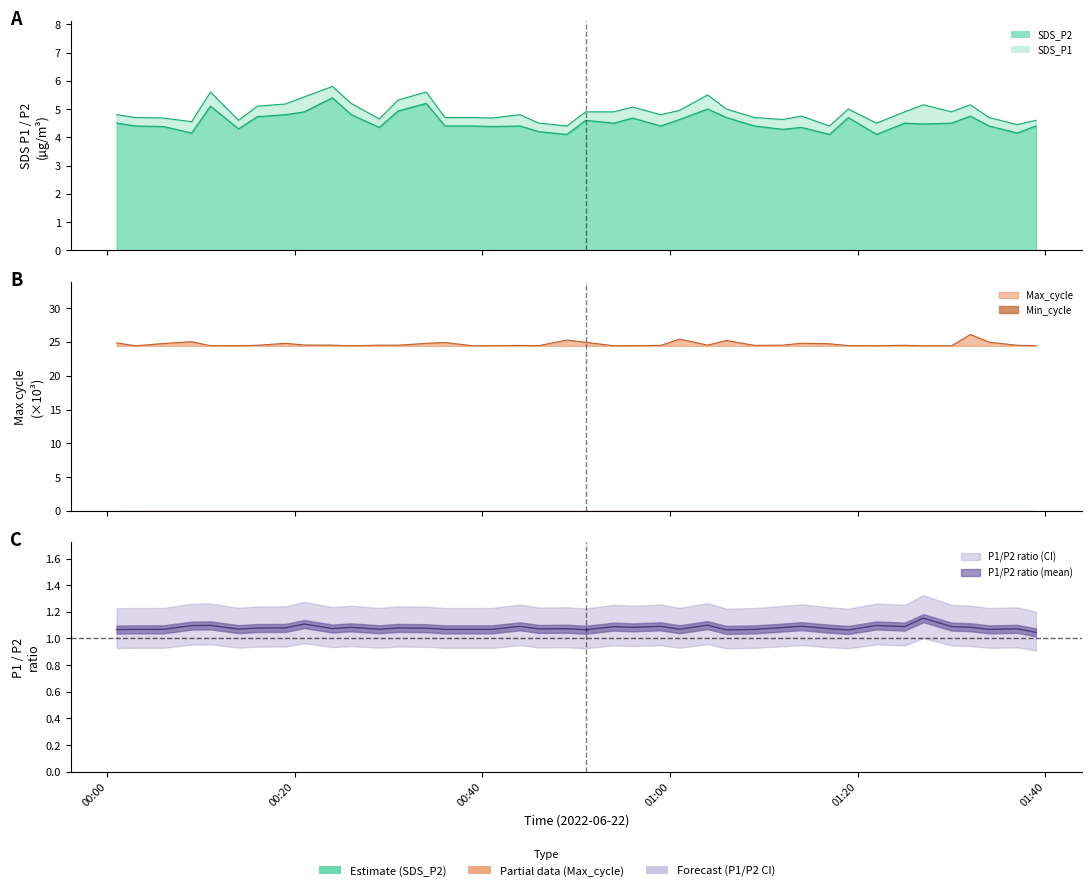

Where is SDS_P1 nearest to the value 5?

2022/06/22 01:06